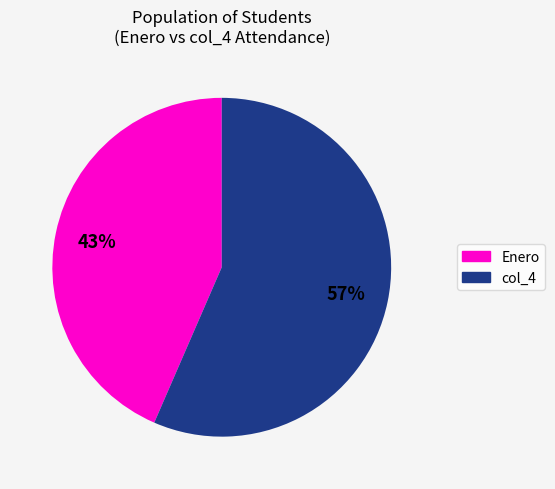

How many segments does this pie chart have?

2